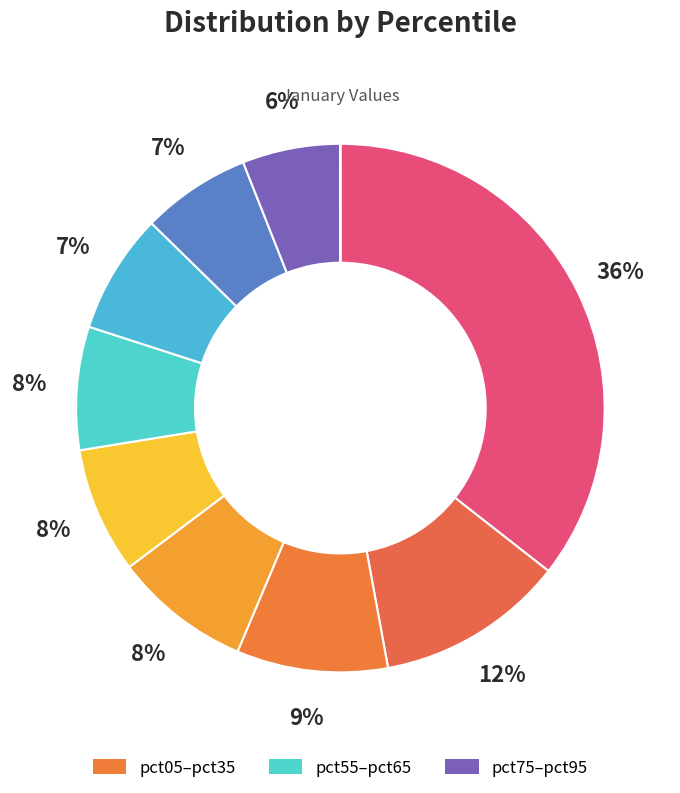

Which slice is the largest?

pct05